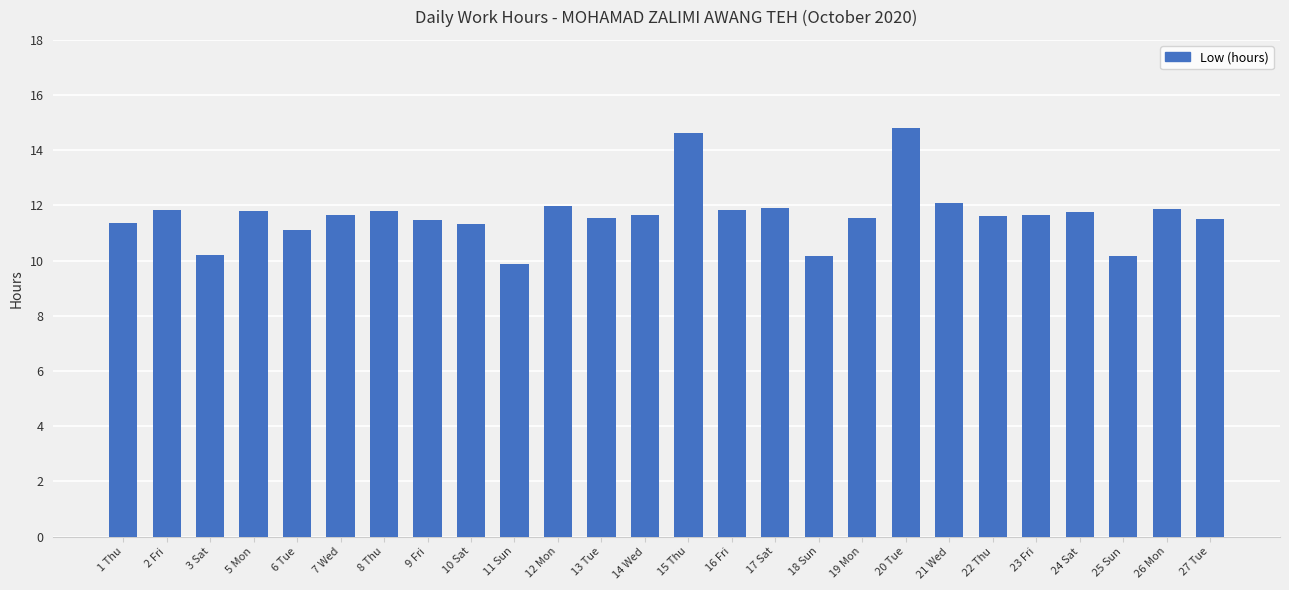

What is the change in value from 20 Tue to 23 Fri?

-3.1